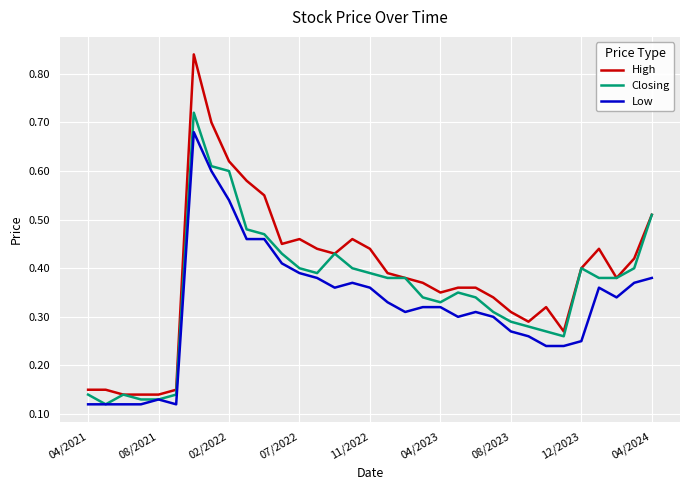

Rank the series by their maximum value, from highest to lowest.

High, Closing, Low